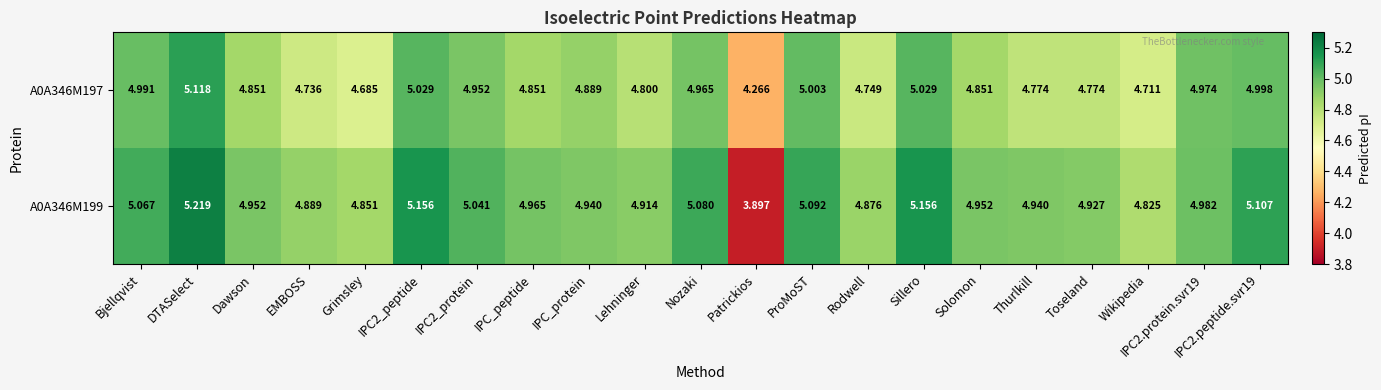

At how many categories does at least one series exceed 4?

21